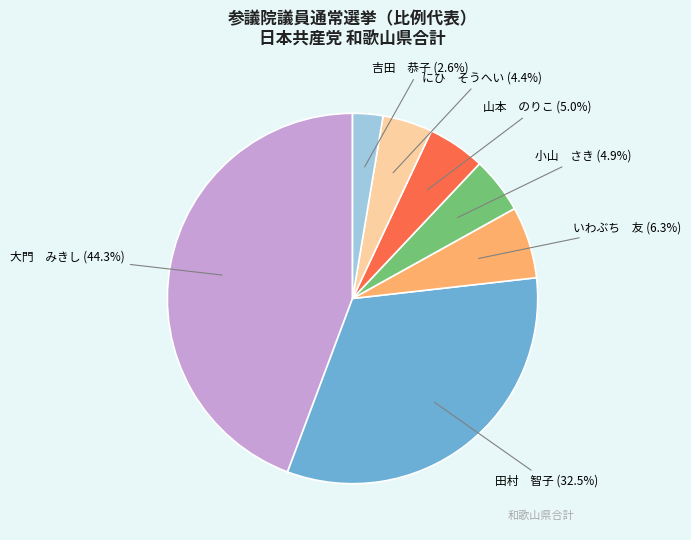

How many segments does this pie chart have?

7